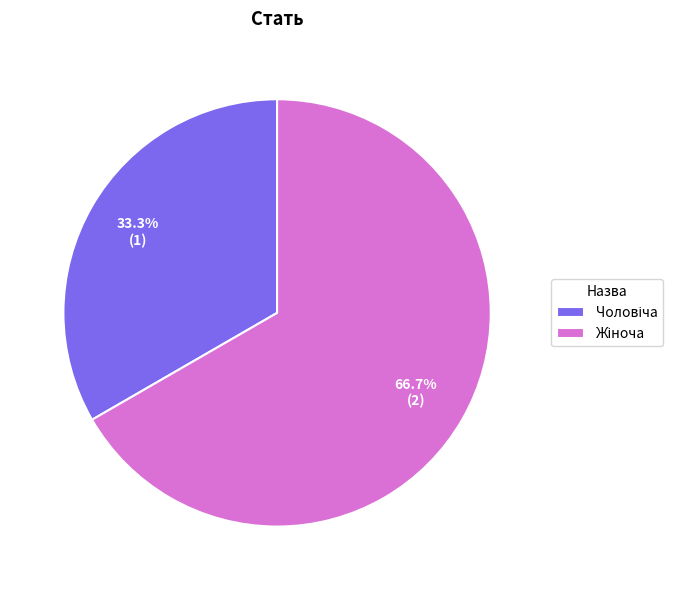

Does any single category account for the majority?

Yes